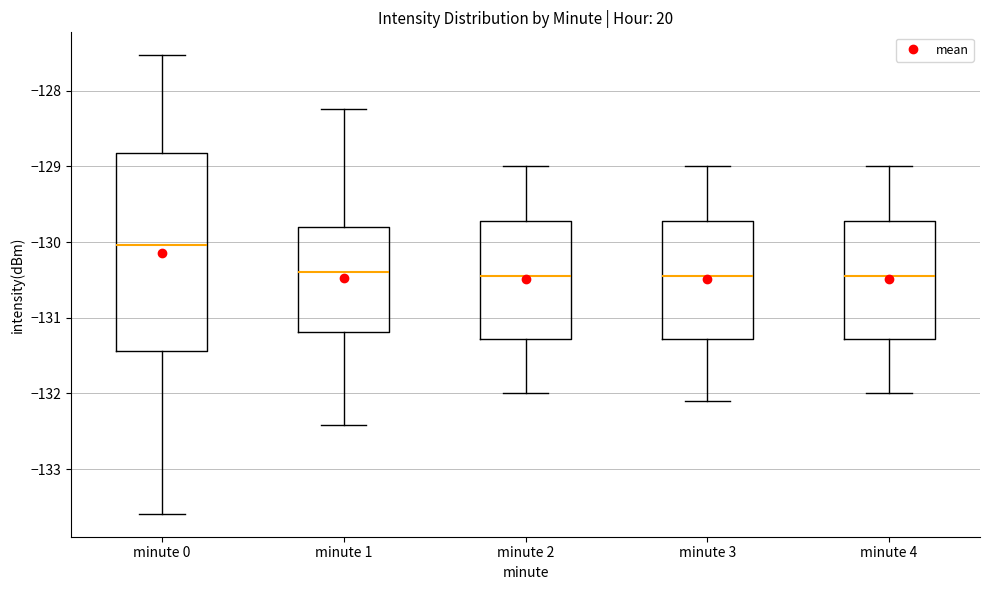

Comparing the boxes themselves (not the whiskers), which one is the tallest?

minute 0